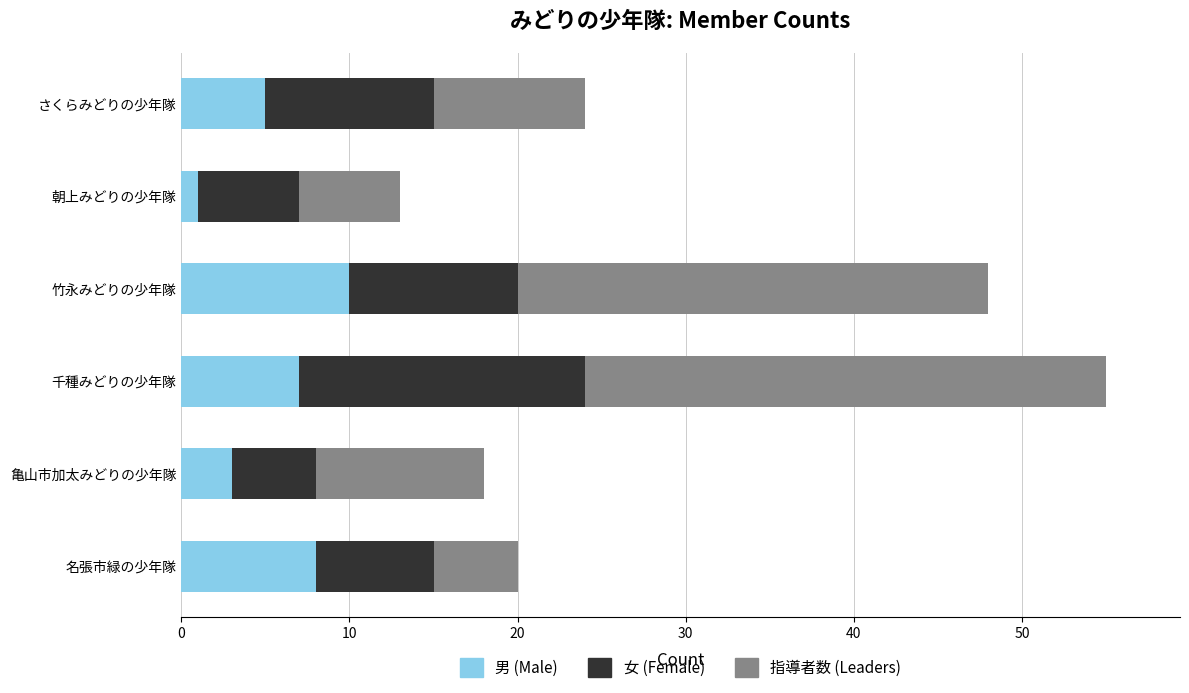

What value does the 男 (Male) series have at 千種みどりの少年隊?

7